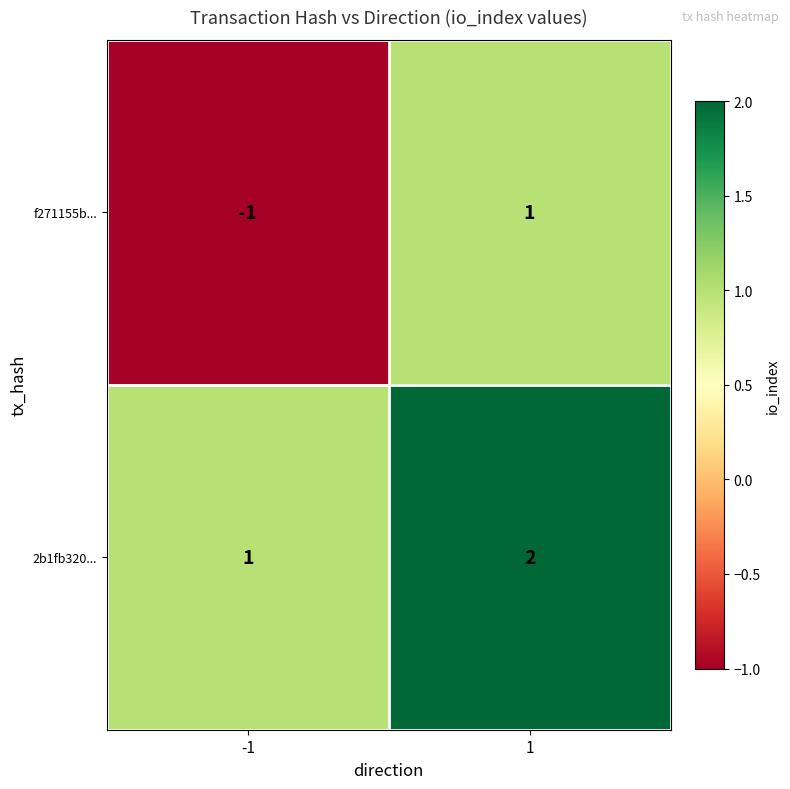

What is the sum of all 2b1fb320... values?

3